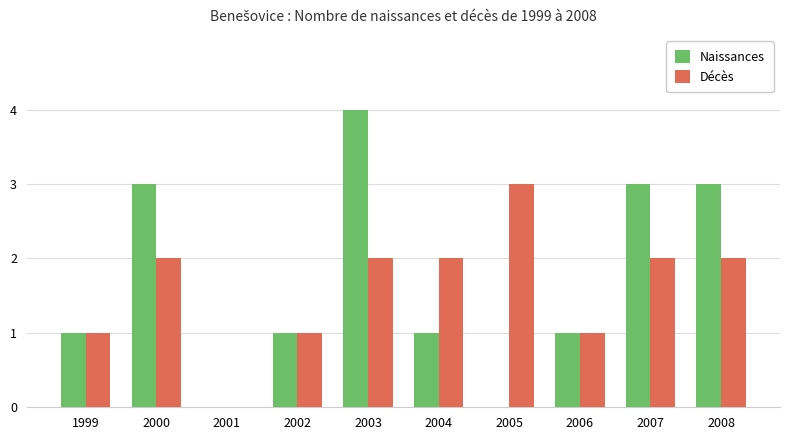

How many distinct data groups are displayed?

2